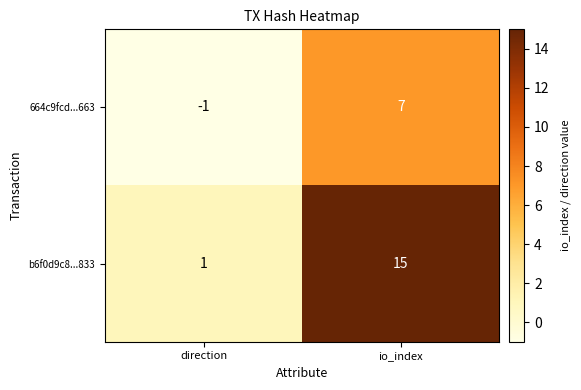

At how many categories does at least one series exceed 11?

1